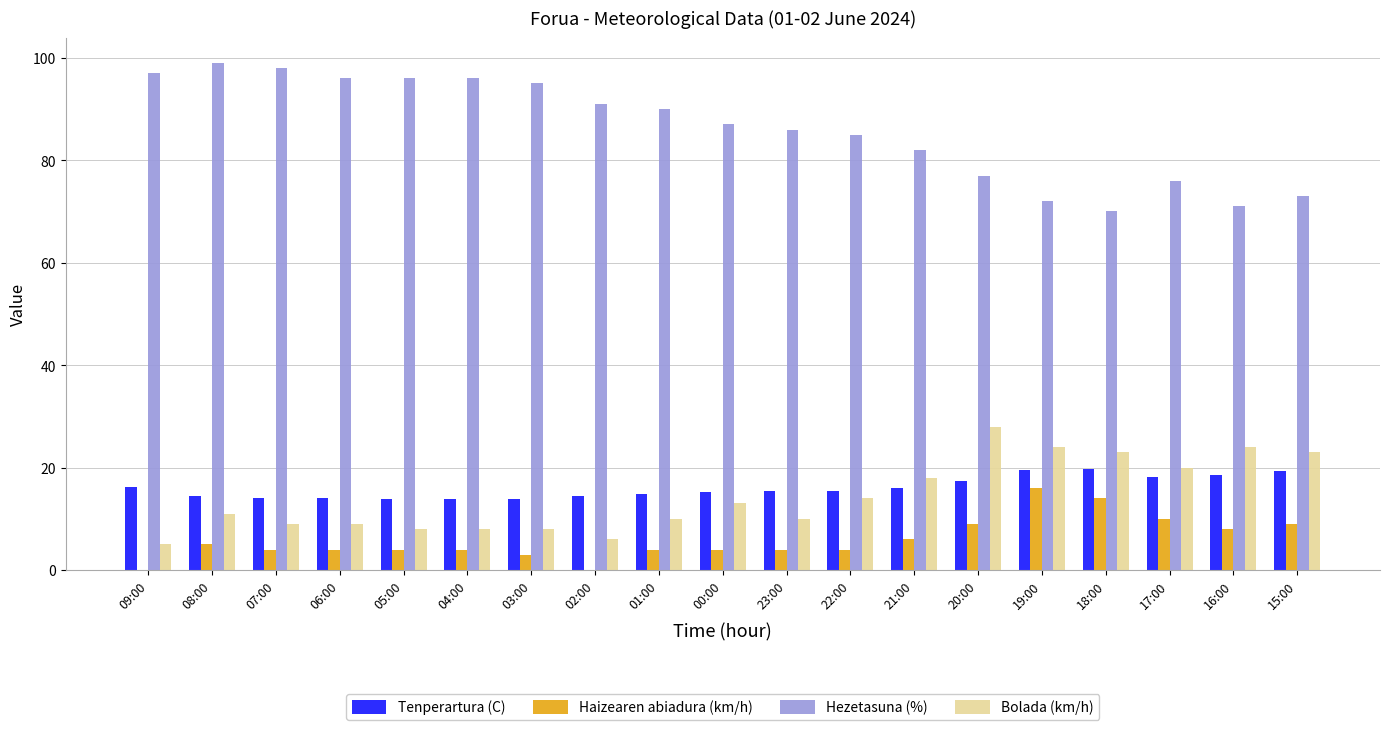

What is the total value across all series at 01:00?

118.8